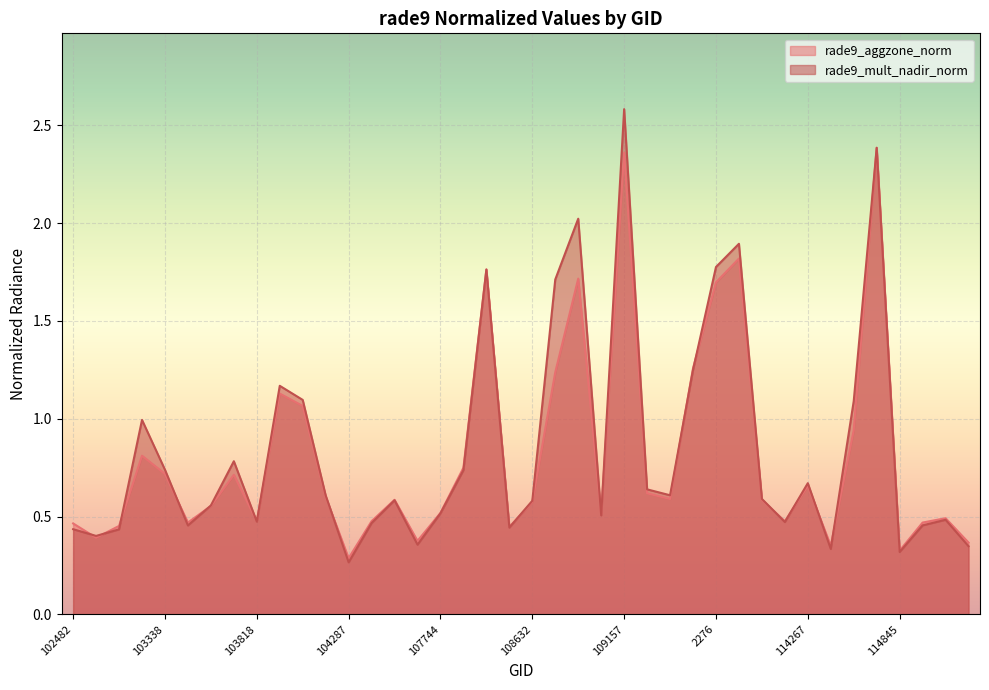

How many interior local peaks does the rade9_mult_nadir_norm series have?

11